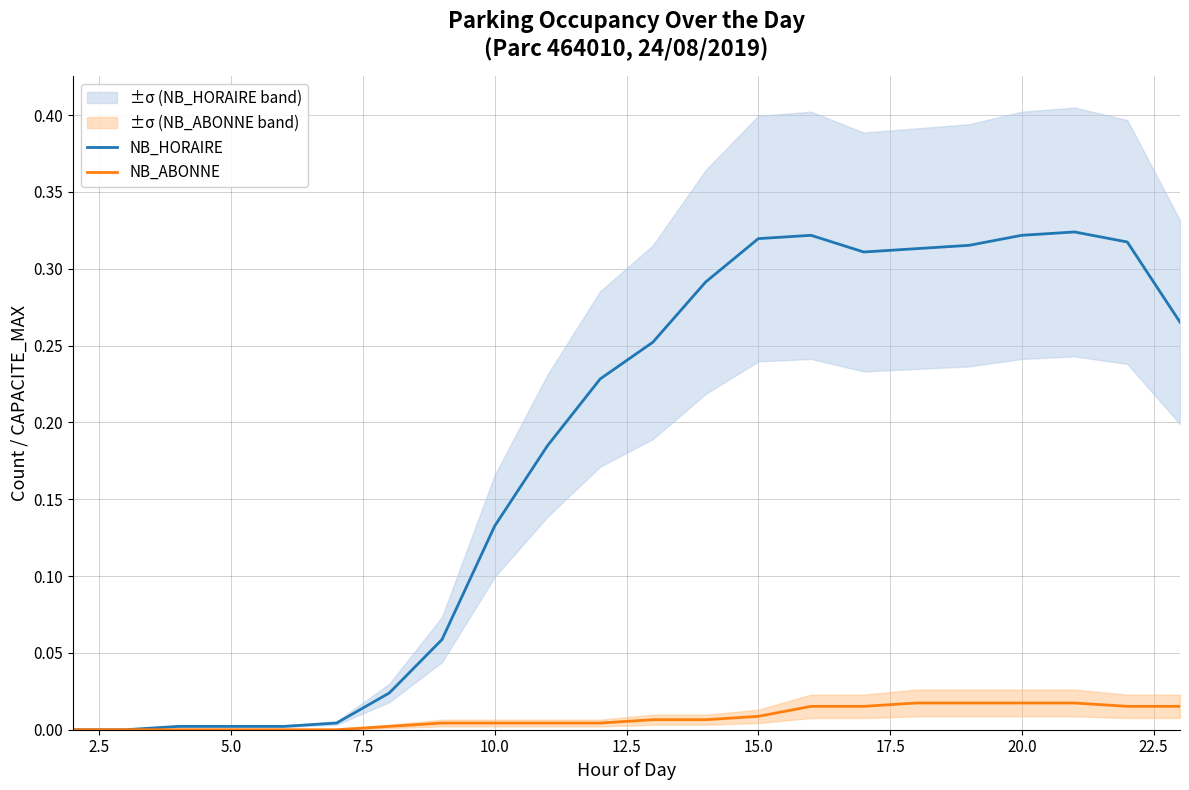

True or false: NB_HORAIRE and NB_ABONNE cross at least once.

False